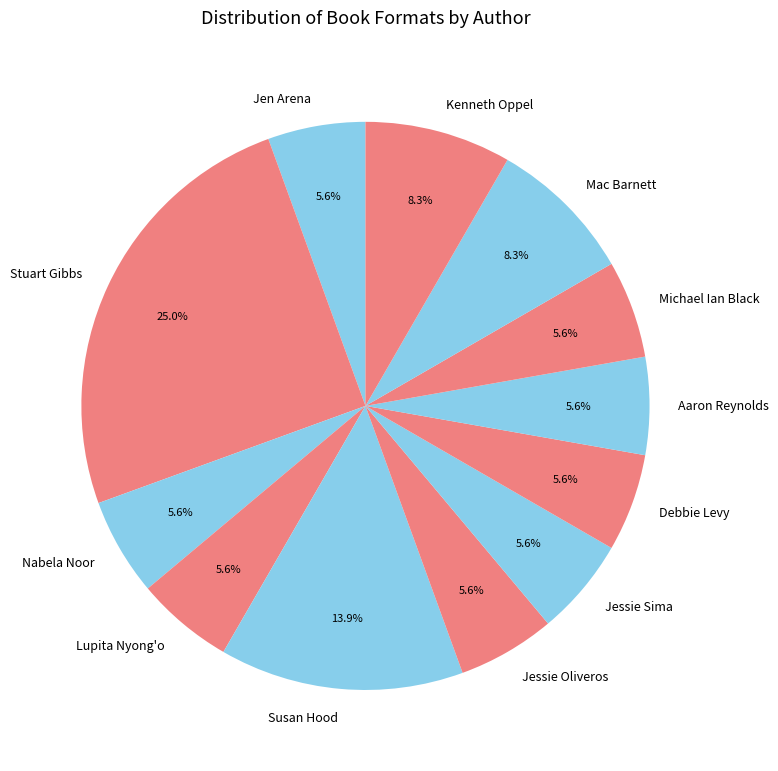

Is Kenneth Oppel the majority of the pie?

No